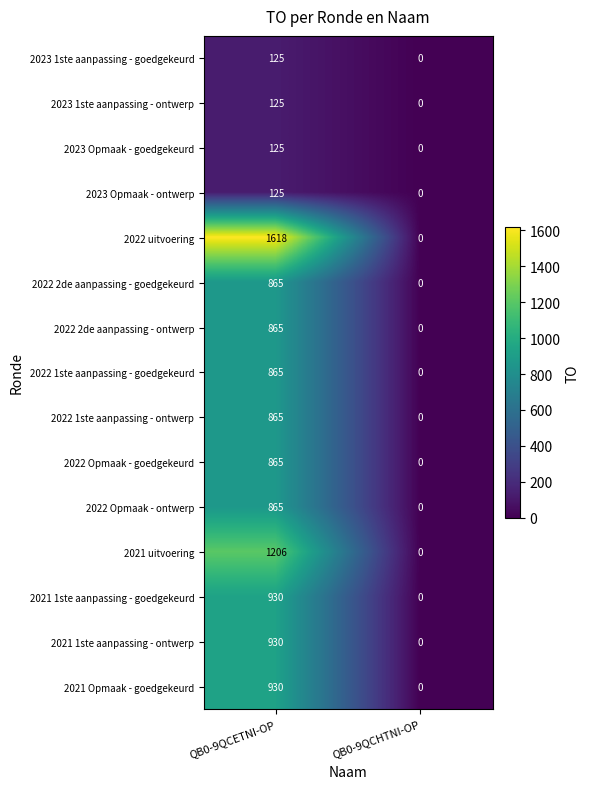

Rank the categories by 2021 1ste aanpassing - ontwerp value from lowest to highest.

QB0-9QCHTNI-OP, QB0-9QCETNI-OP